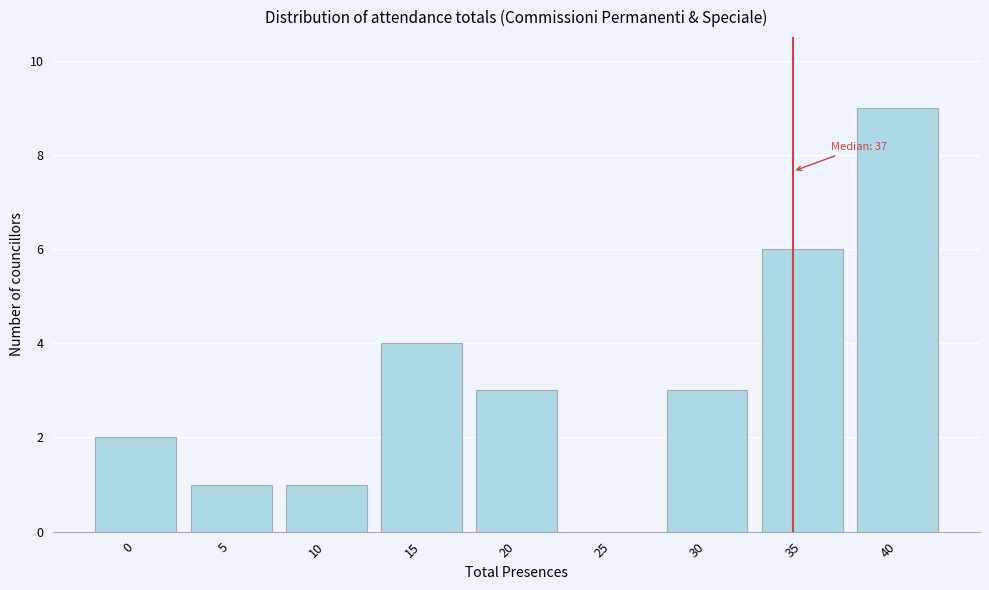

Reading left to right, list all the values displayed in this chart.

0=2	5=1	10=1	15=4	20=3	25=0	30=3	35=6	40=9